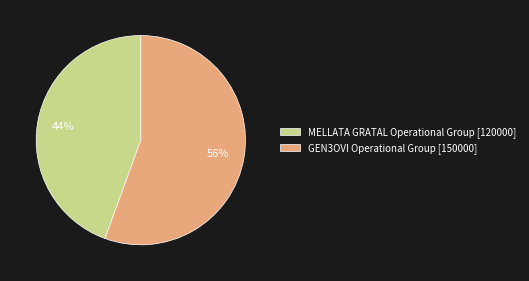

Is it true that MELLATA GRATAL Operational Group is 44% of the pie?

True